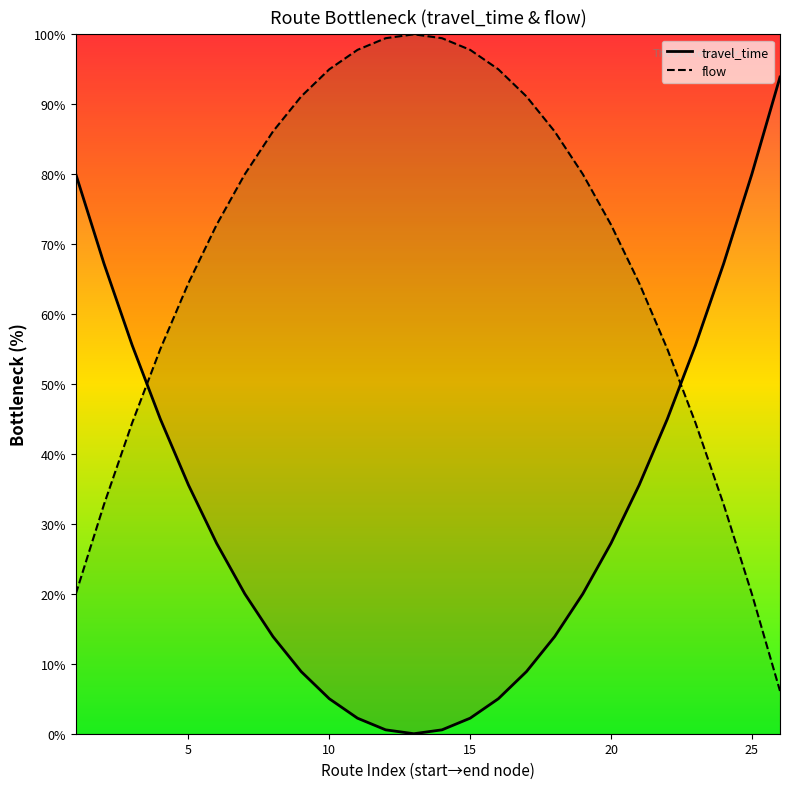

What is the value of the travel_time point at the 22nd from the left?

45.0